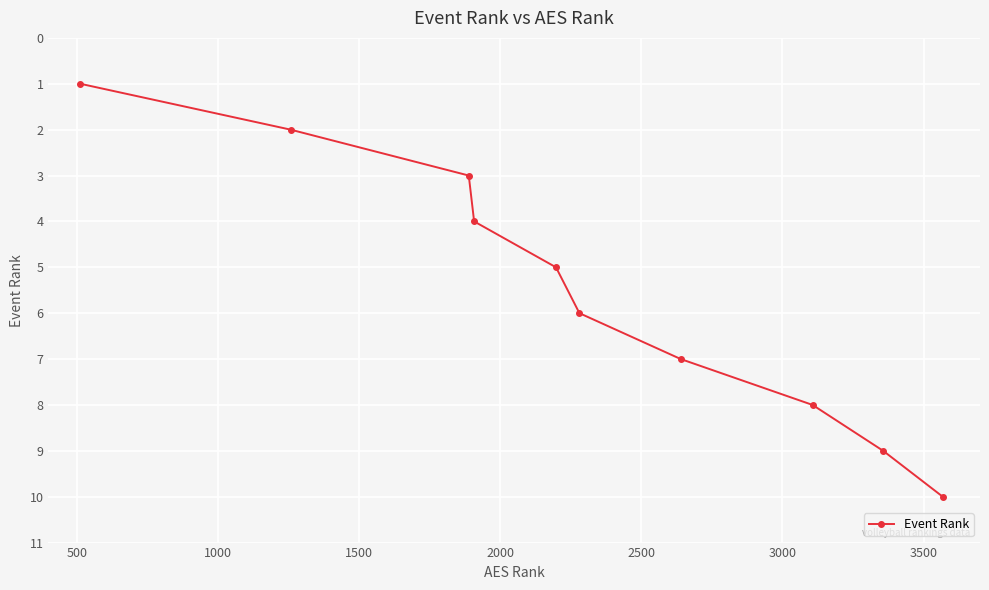

What is the difference between the second highest and minimum values?

8